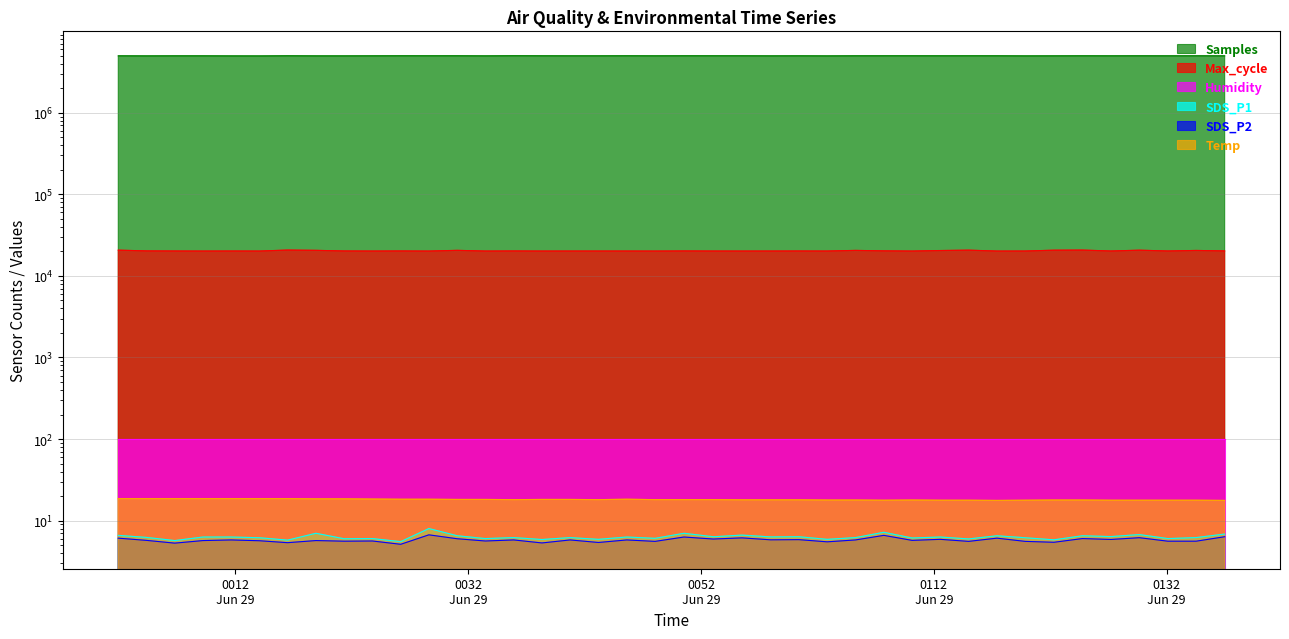

What is the label of the 24th point from the right?

2022/06/29 00:40:45